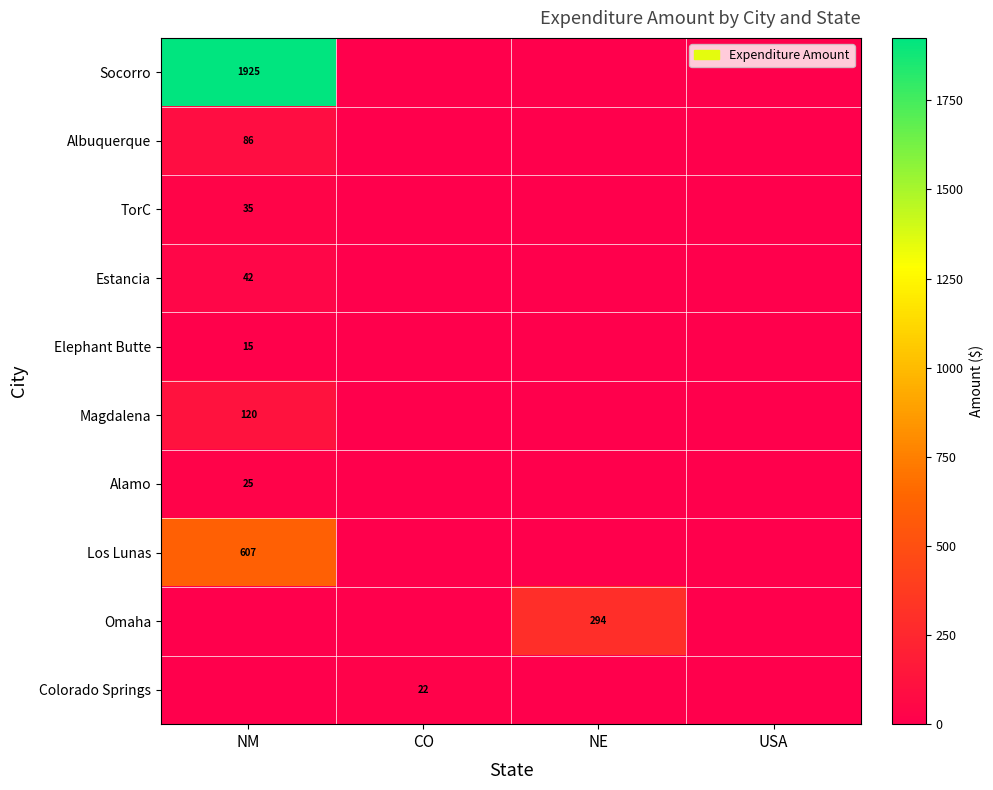

The value of Elephant Butte at NM is 15. True or false?

True